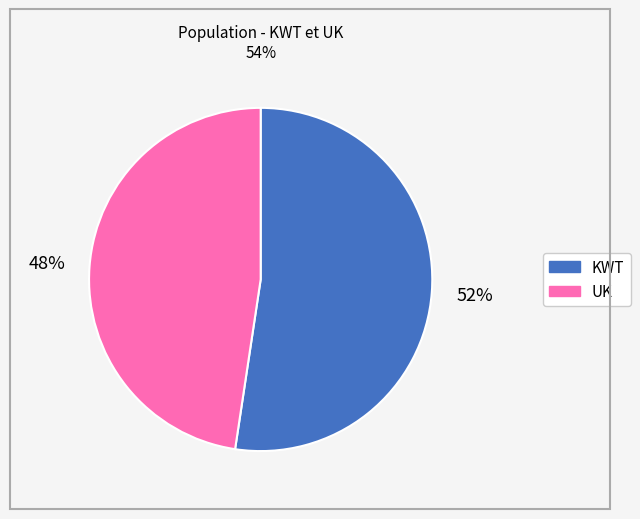

Does KWT account for over 50% of the chart?

Yes